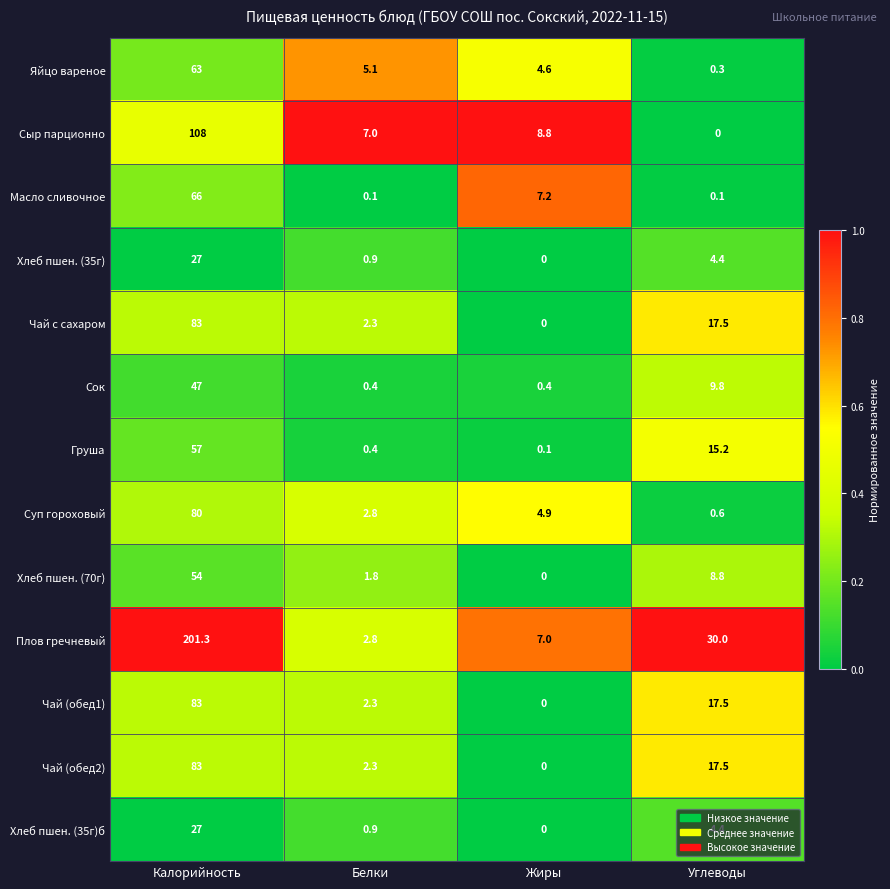

Which series has the largest range (max minus min)?

Плов гречневый